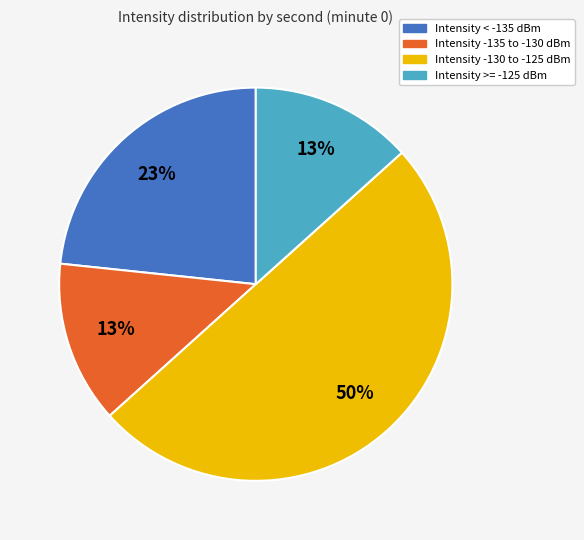

To the nearest percent, what is the average slice percentage?

25%